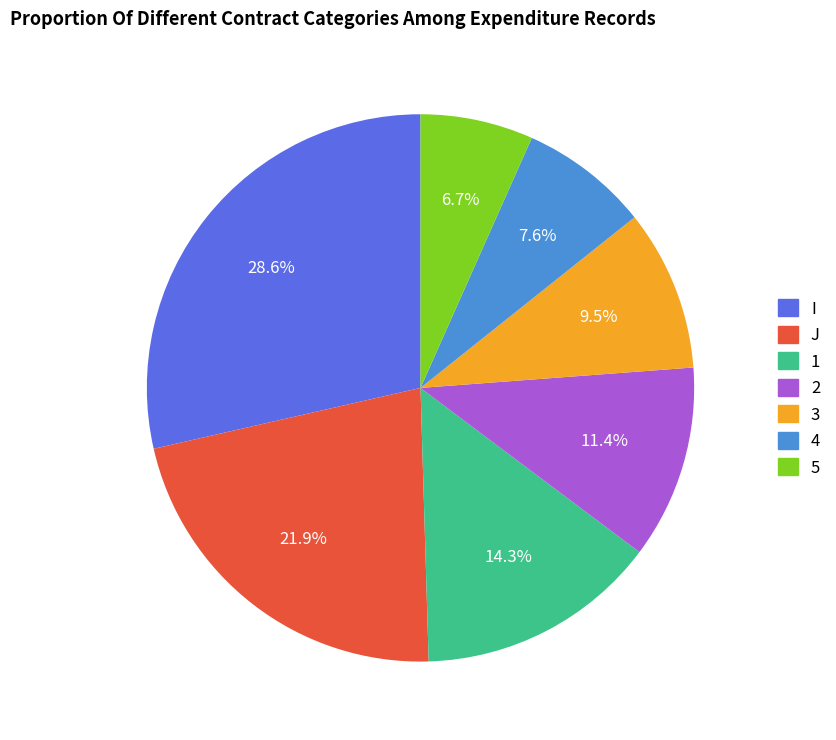

Rank the categories by value from highest to lowest.

I, J, 1, 2, 3, 4, 5